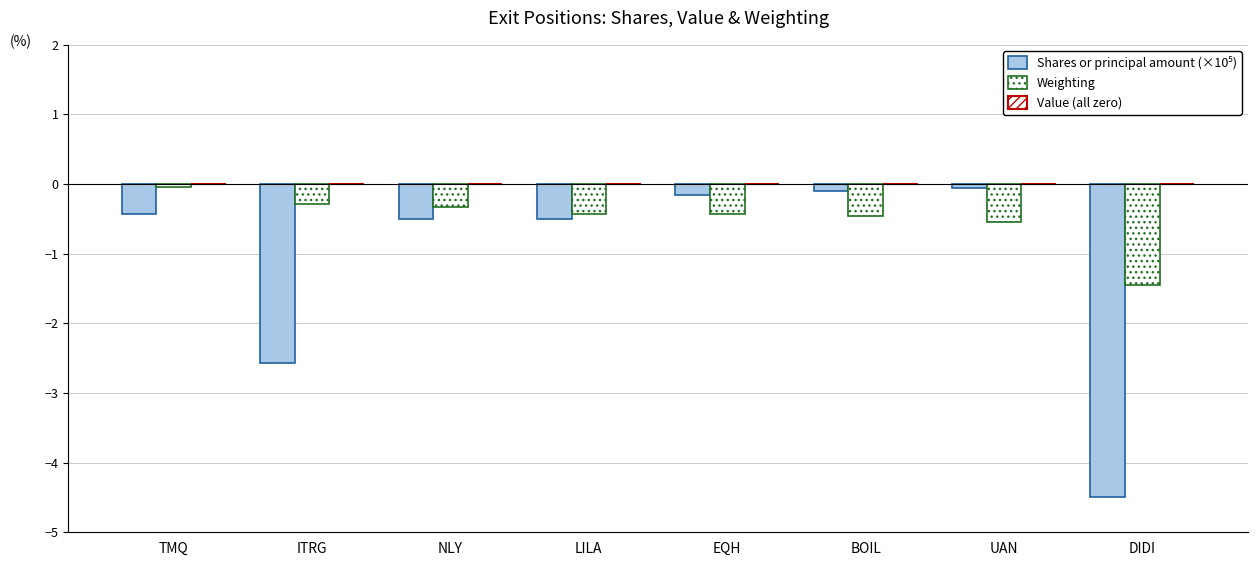

Are the bars grouped side by side (vs. stacked)?

Yes